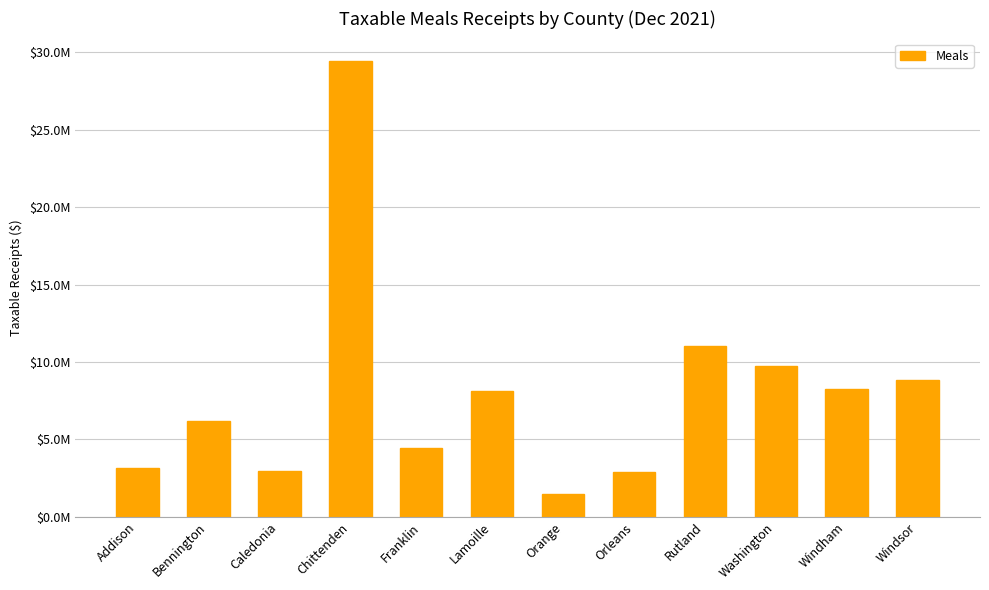

Reading left to right, transcribe all the data shown in this chart.

Addison=3164639.3	Bennington=6214686.6	Caledonia=2980616.6	Chittenden=29410884.2	Franklin=4431443.0	Lamoille=8103892.5	Orange=1486088.1	Orleans=2925477.7	Rutland=11039403.7	Washington=9749070.6	Windham=8253347.8	Windsor=8839128.7